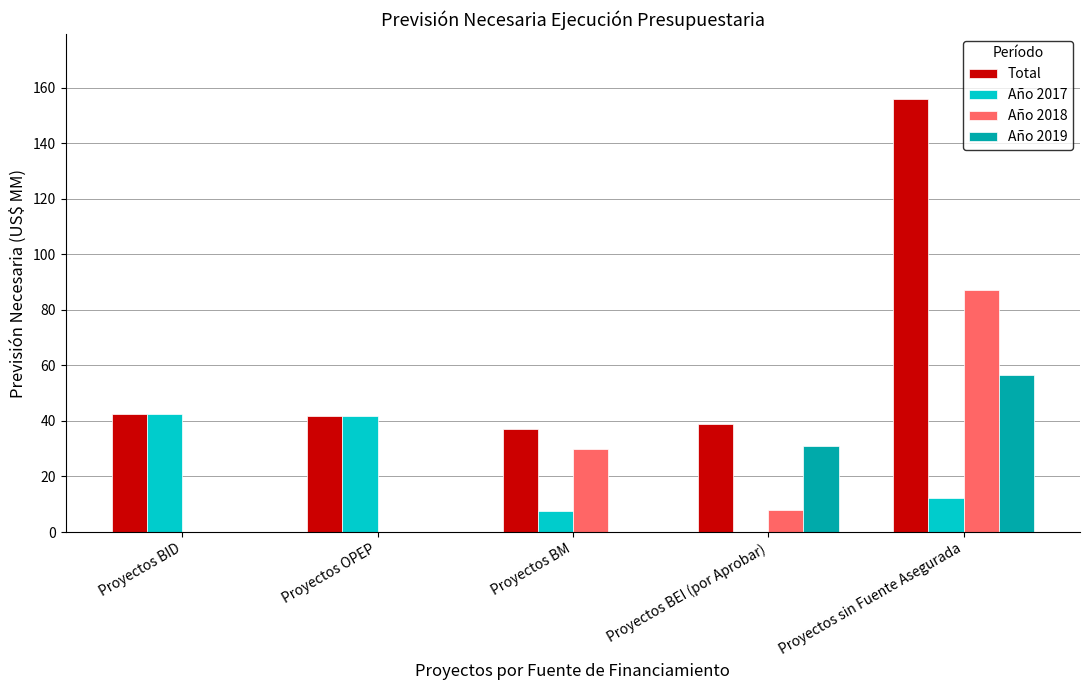

Is the value of Año 2017 at Proyectos BID greater than the value of Año 2018 at Proyectos BM?

Yes